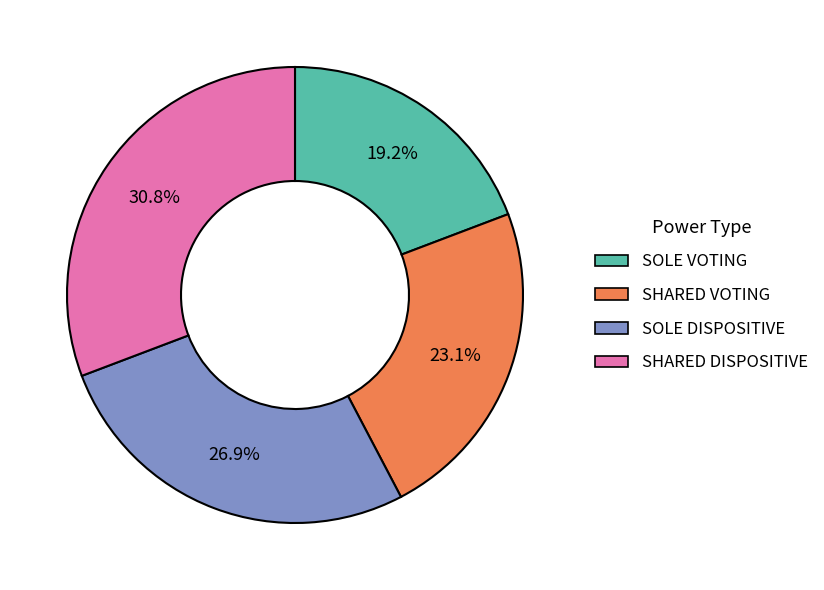

Is there any slice that represents more than half of the pie?

No